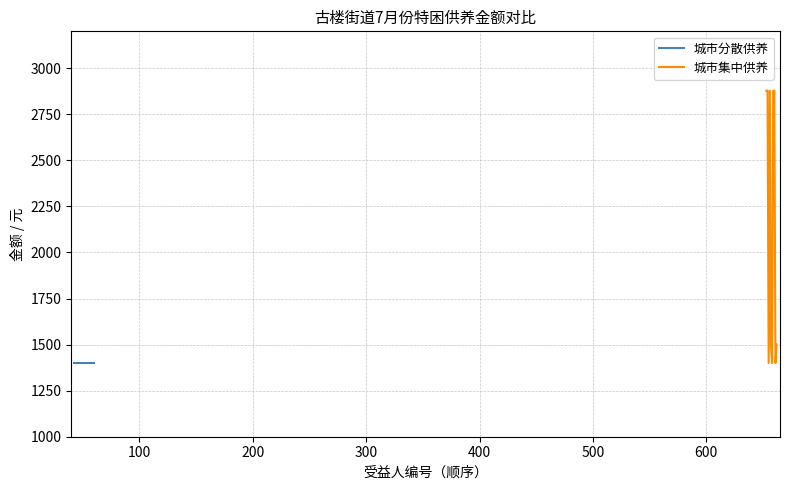

What is the minimum value for 城市集中供养?

1400